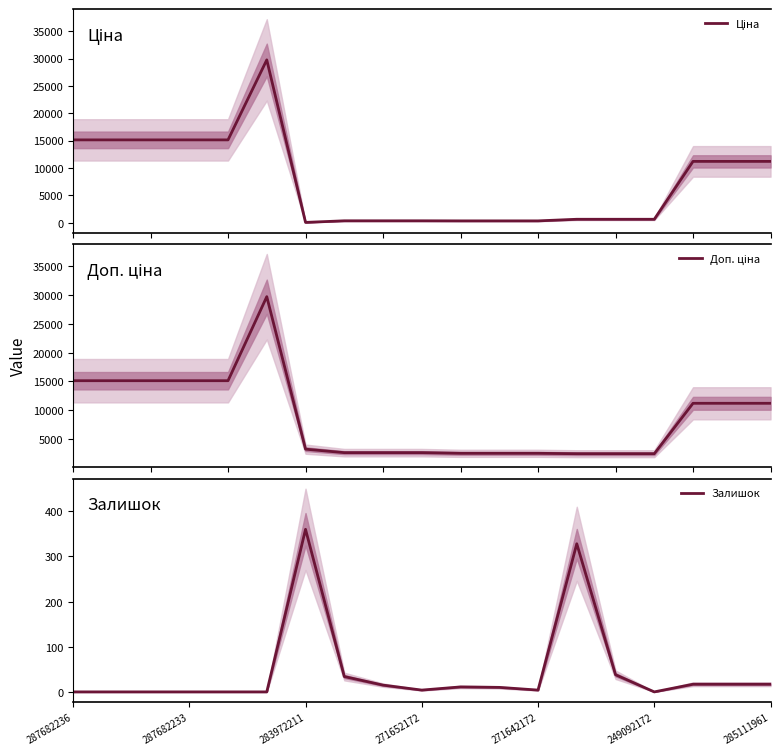

What is the maximum value for Залишок?

360